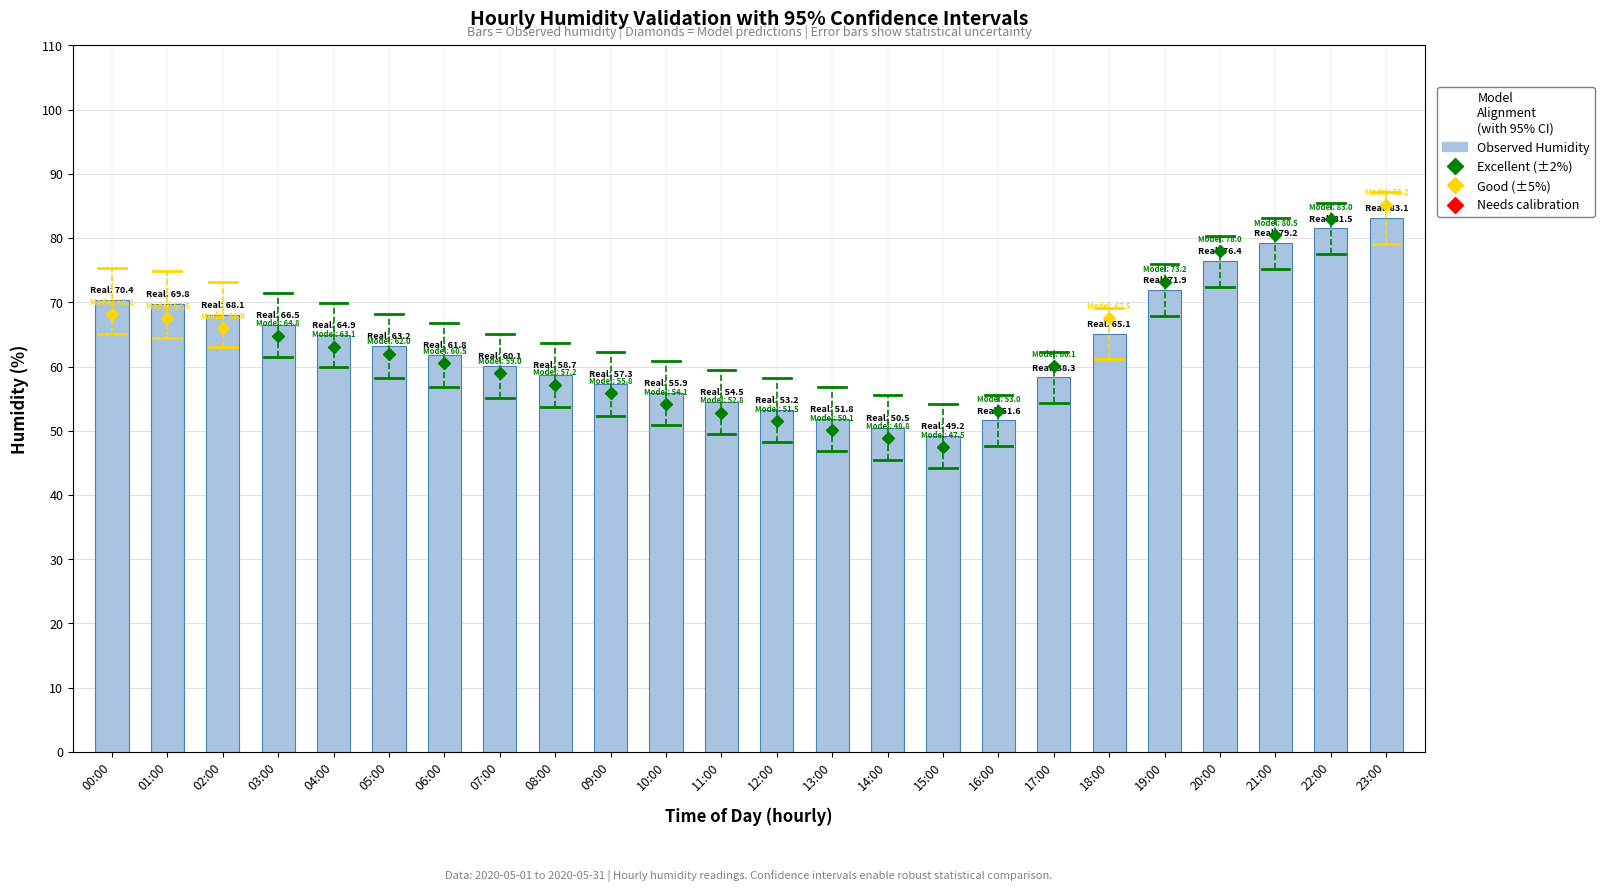

How many bars are there in total?

24